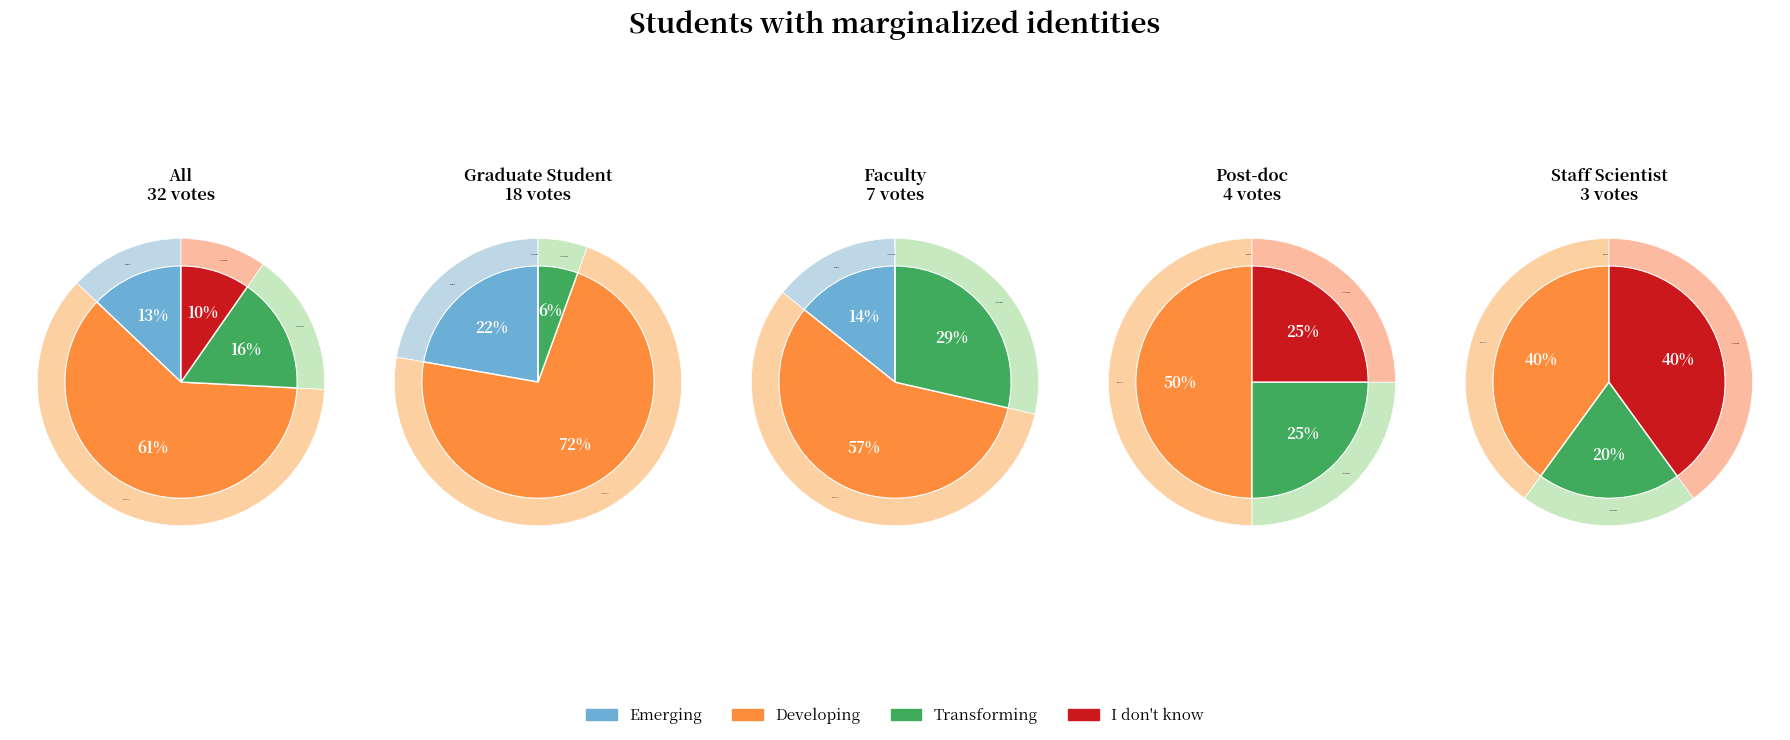

Does 2 account for over 50% of the chart?

No